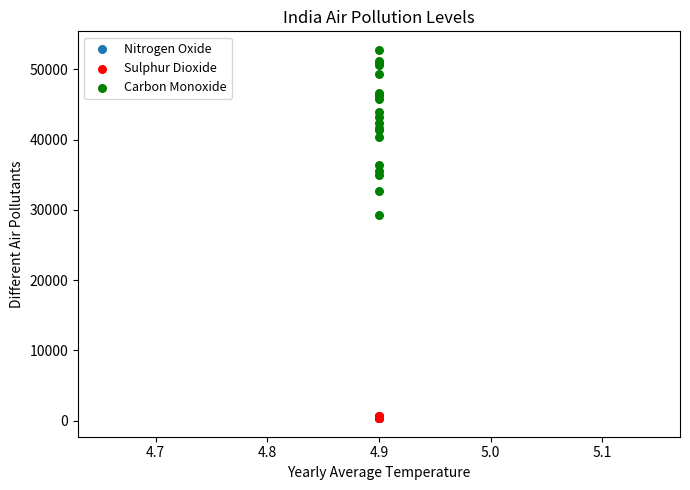

Which series reaches the maximum Y coordinate?

Carbon Monoxide